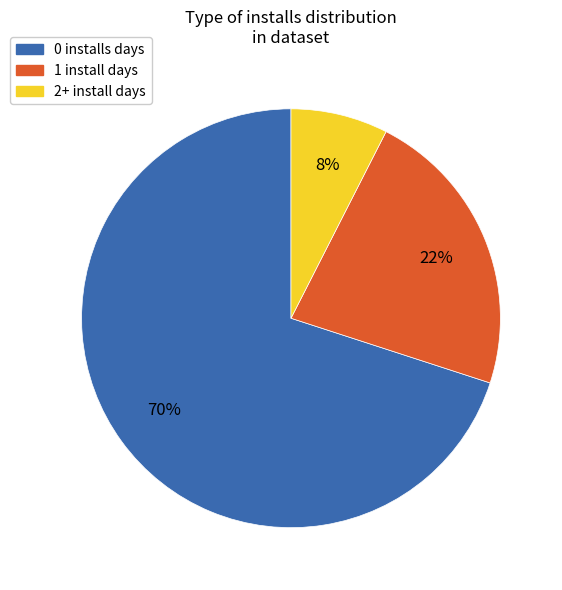

Count the number of slices in the pie.

3